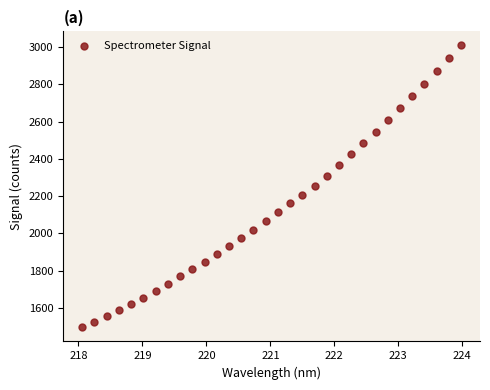

What is the smallest value displayed?

1494.5